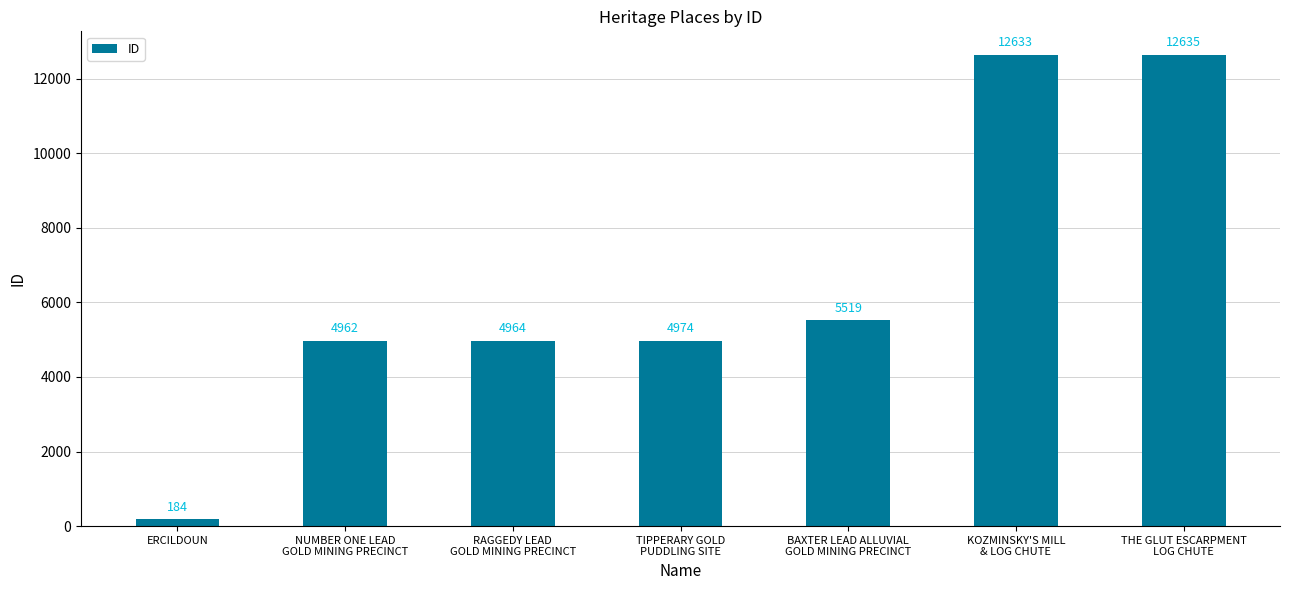

Which label corresponds to the smallest value in the chart?

ERCILDOUN